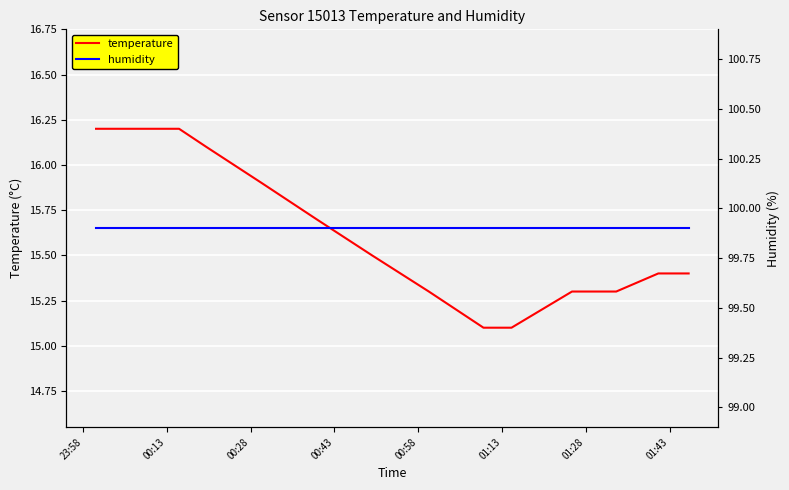

What is the difference between the maximum and minimum values in the temperature series?

1.1